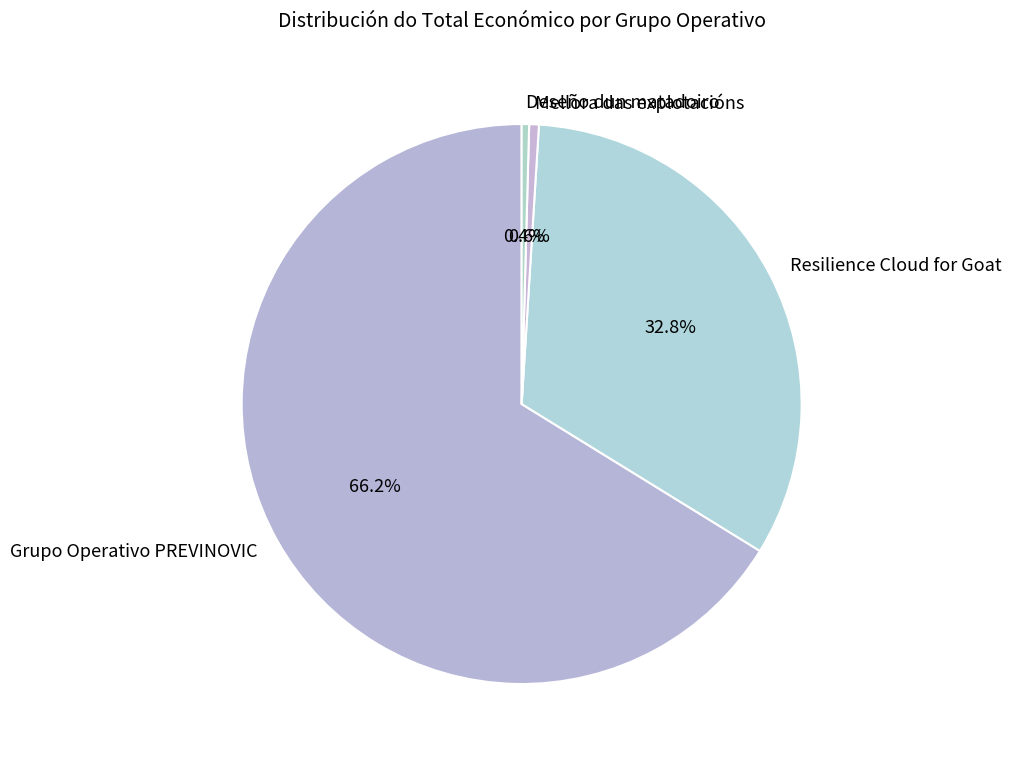

Combined, do Grupo Operativo PREVINOVIC and Resilience Cloud for Goat account for over 50%?

Yes